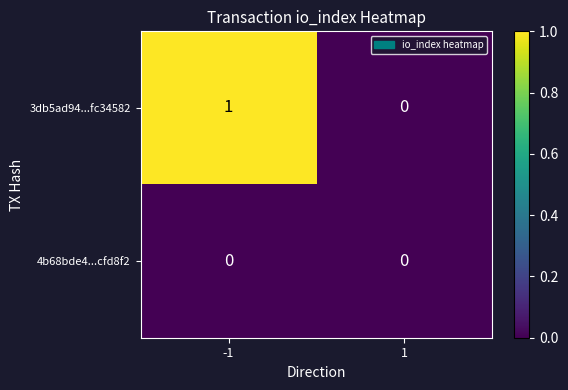

The value of 3db5ad94...fc34582 at 1 is 0. True or false?

True